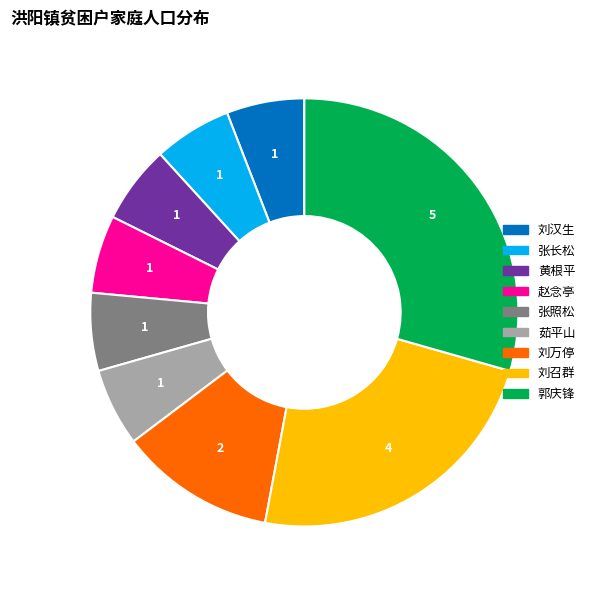

Count the number of slices in the pie.

9